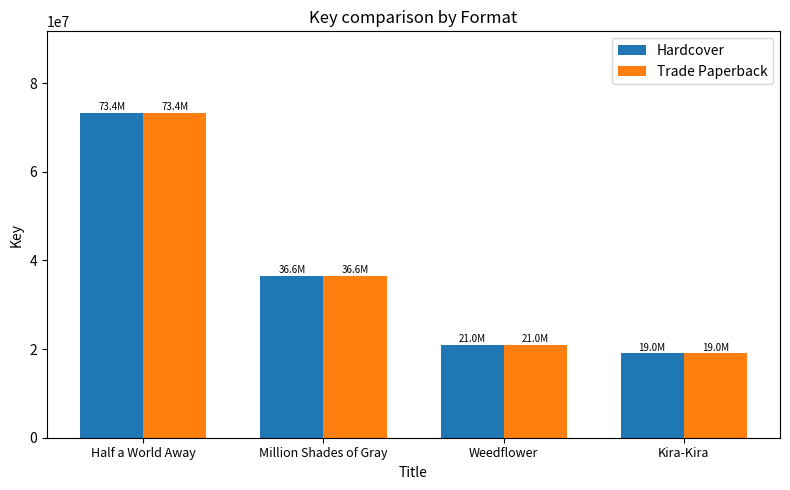

What is the lowest value of the Hardcover series?

19010668